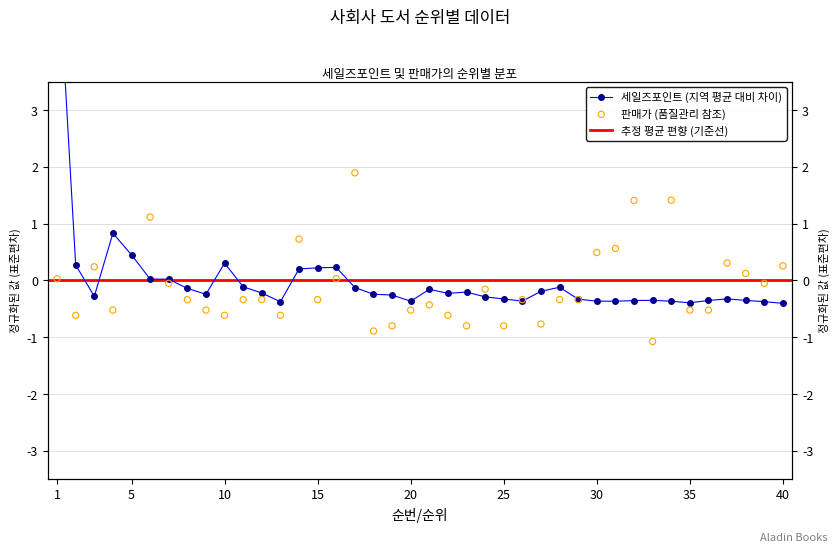

Which series contains the lowest Y value?

판매가